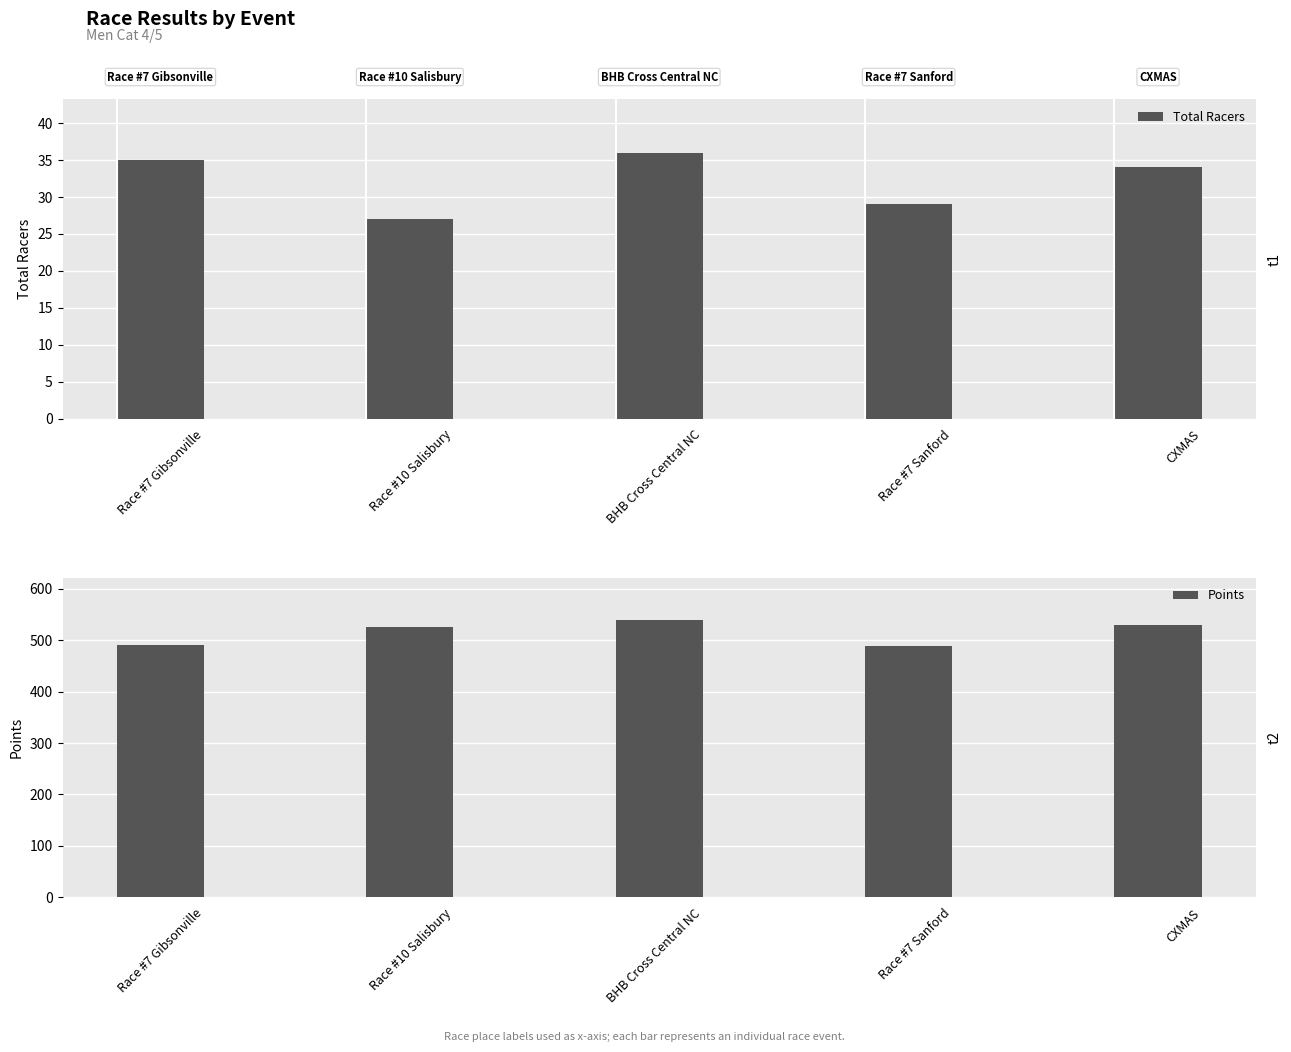

The Total Racers series shows 35.0 at Race #7 Gibsonville. True or false?

True